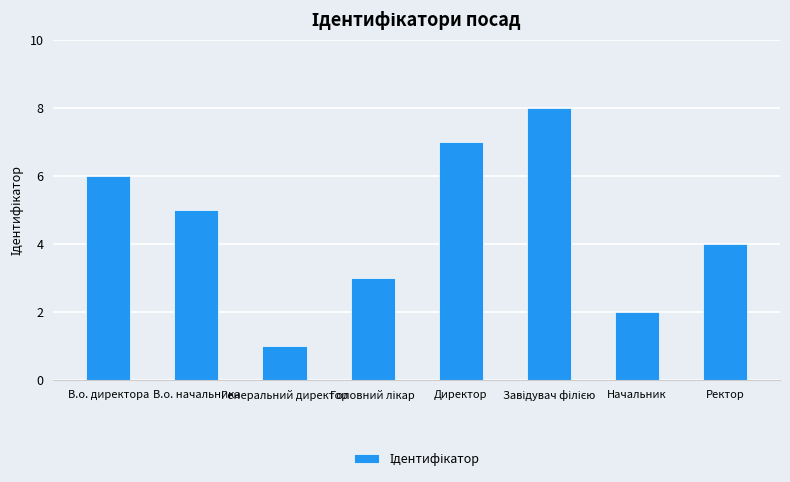

Between Ректор and Начальник, which is larger?

Ректор